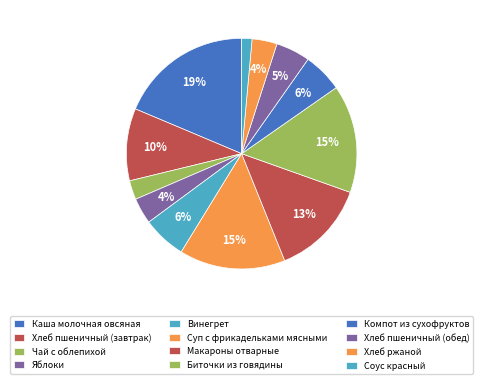

To the nearest percent, what percentage of the pie is Хлеб пшеничный (обед)?

5%